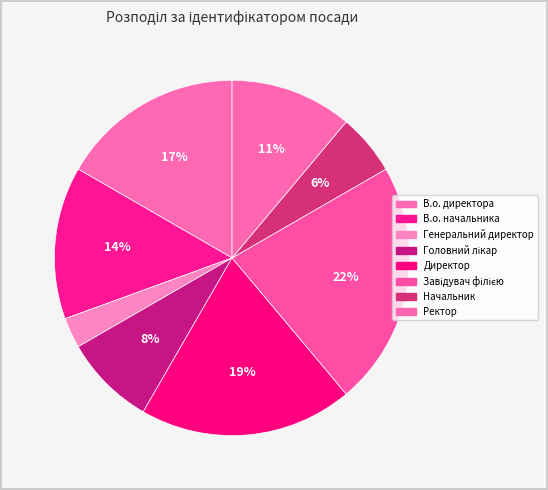

Does Генеральний директор represent more than half of the total?

No